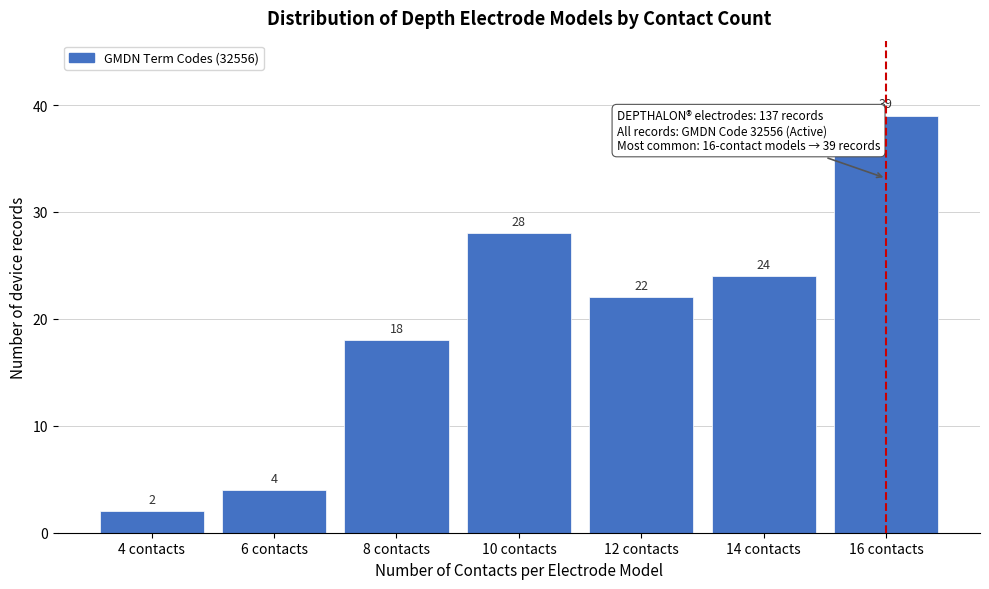

Reading right to left, transcribe all the data shown in this chart.

39	24	22	28	18	4	2